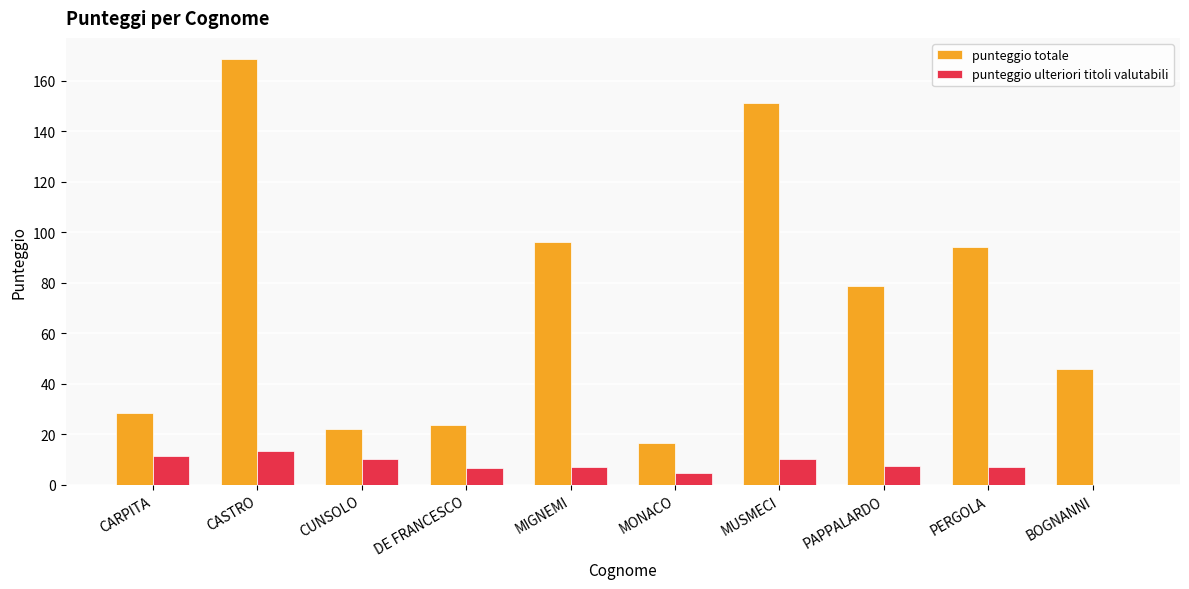

Are the bars horizontal?

No